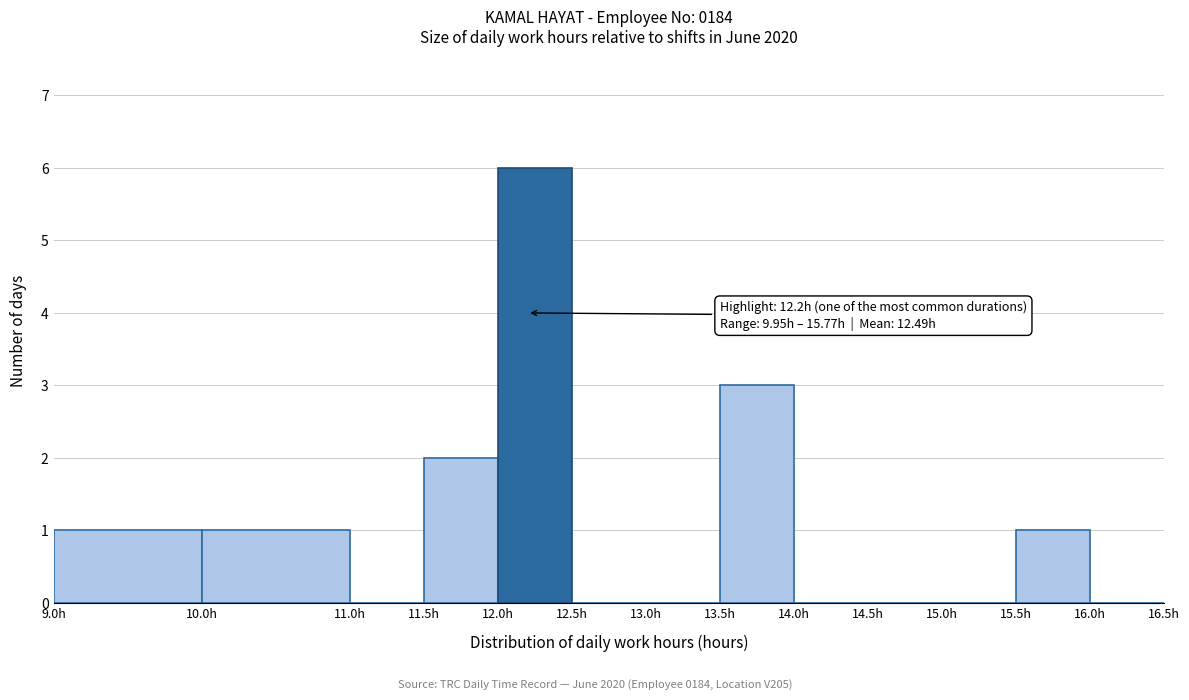

Which range on the x-axis has the tallest bar?

12.0 to 12.5